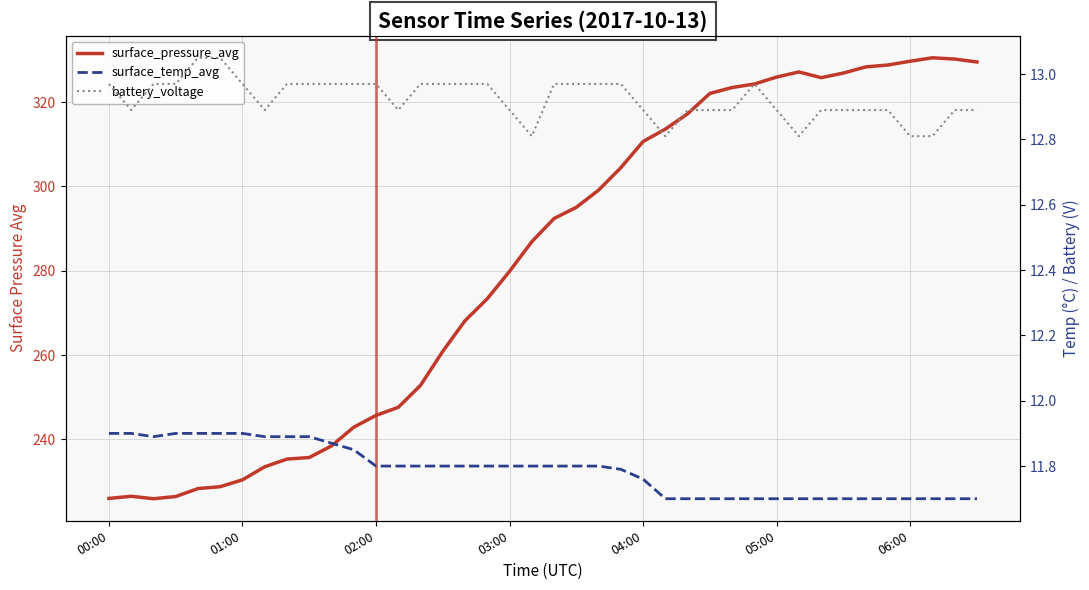

Where is surface_pressure_avg nearest to the value 278?

03:00